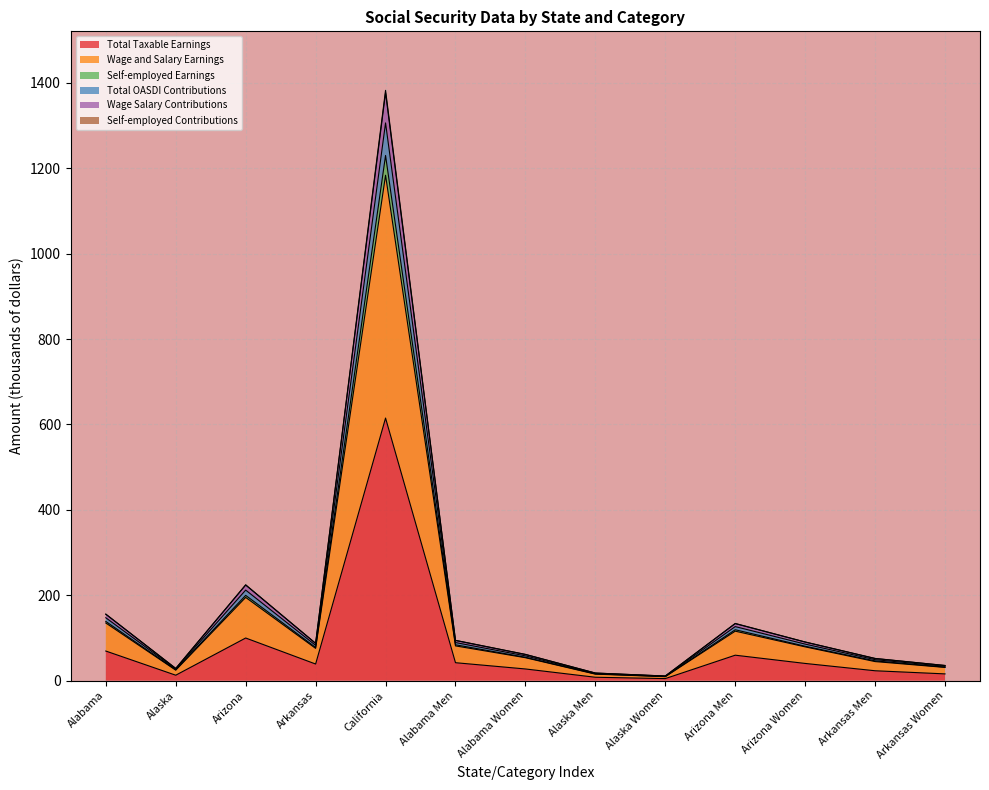

What position from the left is Arkansas?

4